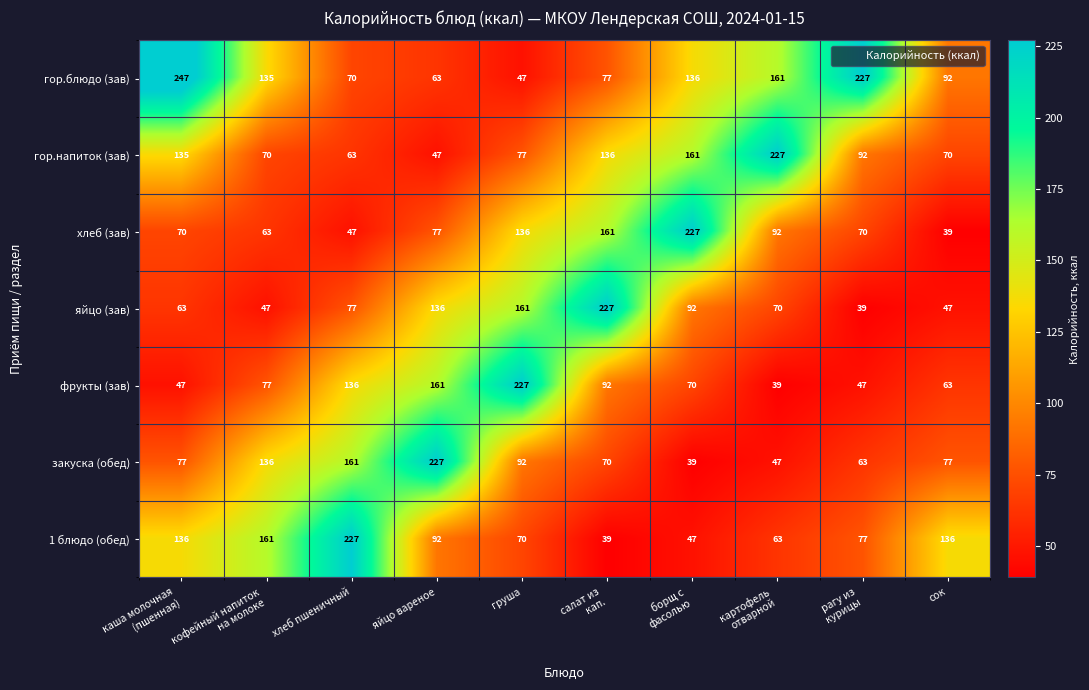

What is the difference between the second highest and second lowest values in the гор.напиток (зав) series?

98